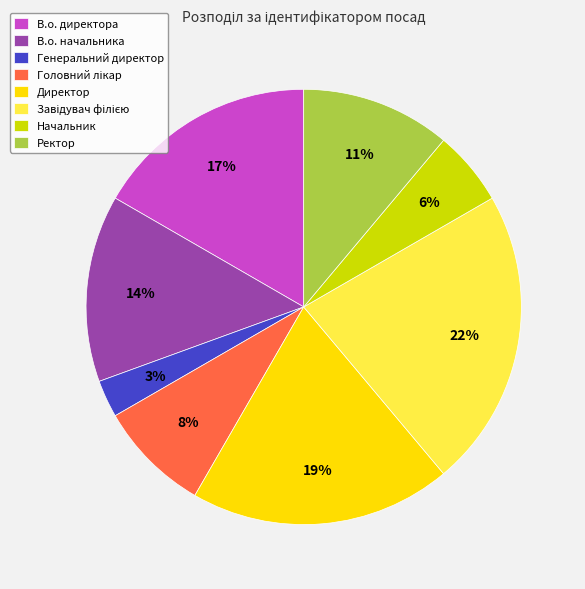

Is the sum of В.о. начальника and В.о. директора greater than half?

No